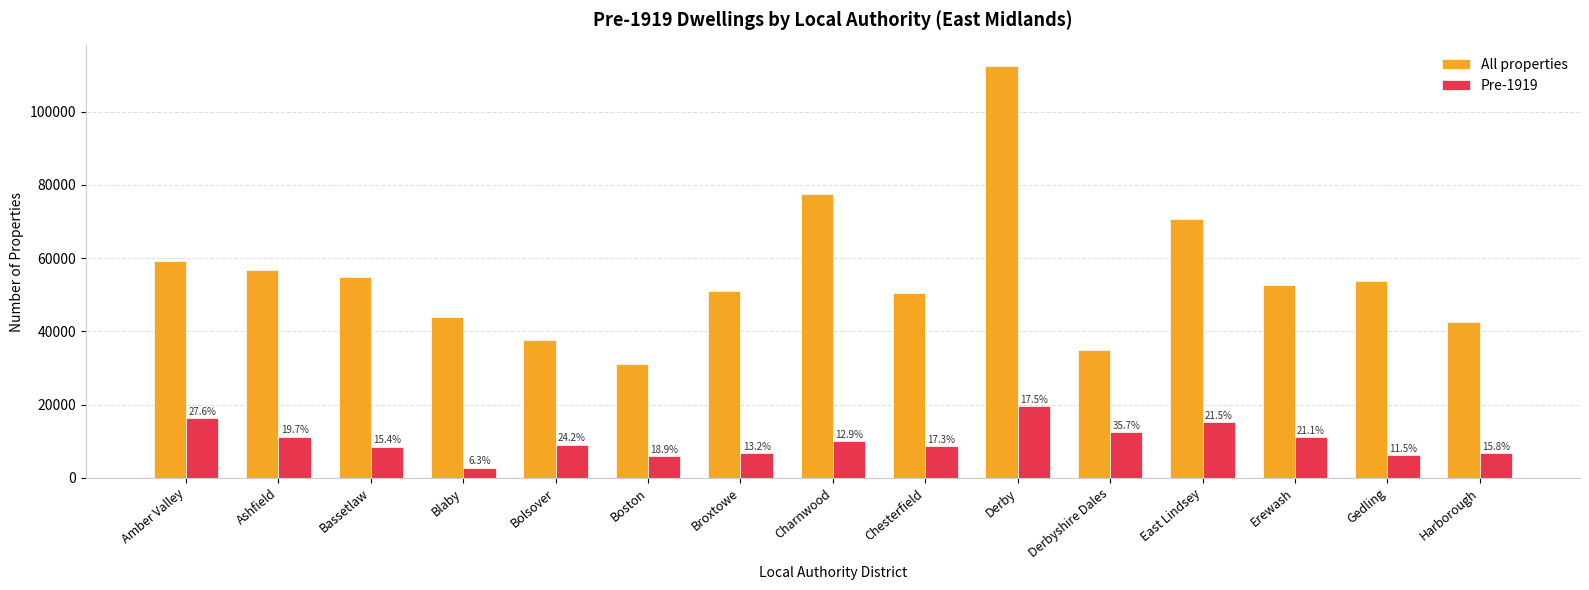

What is the difference between the highest and lowest values at Harborough?

35920